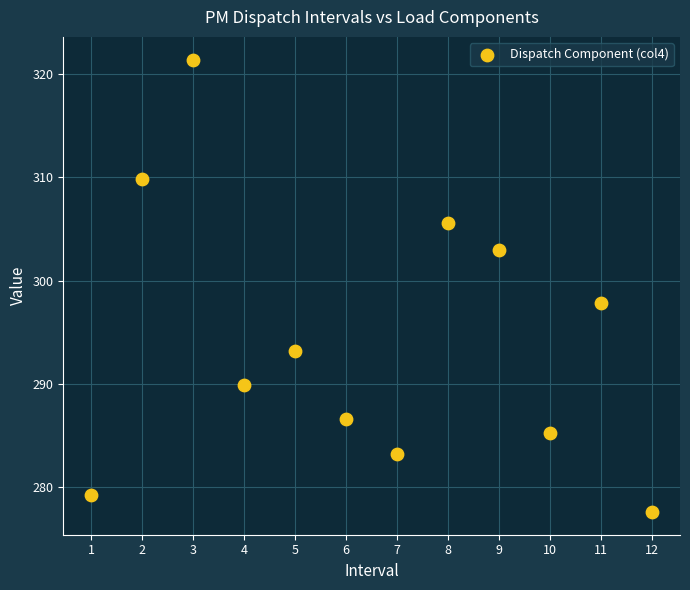

What is the average X value?

6.5